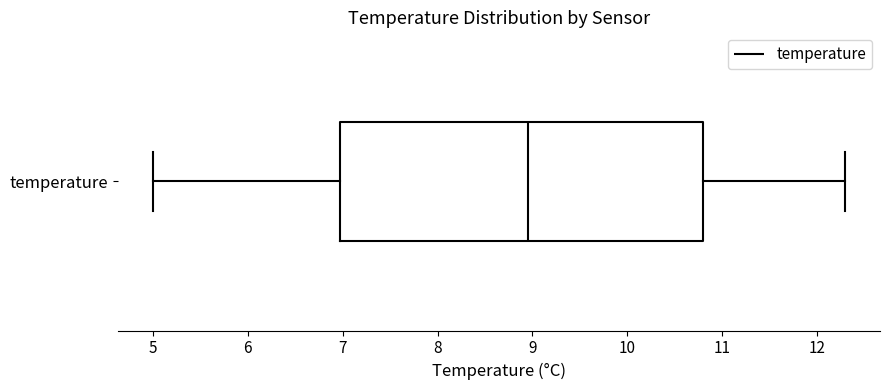

Read this box plot against the x-axis: the position of the median line, the range covered by the box, and the ends of both whiskers. The values are not printed on the chart, so give them approximately, as read against the axis.

median 9.0, box 7.0 to 10.8, whiskers 5.0 to 12.3